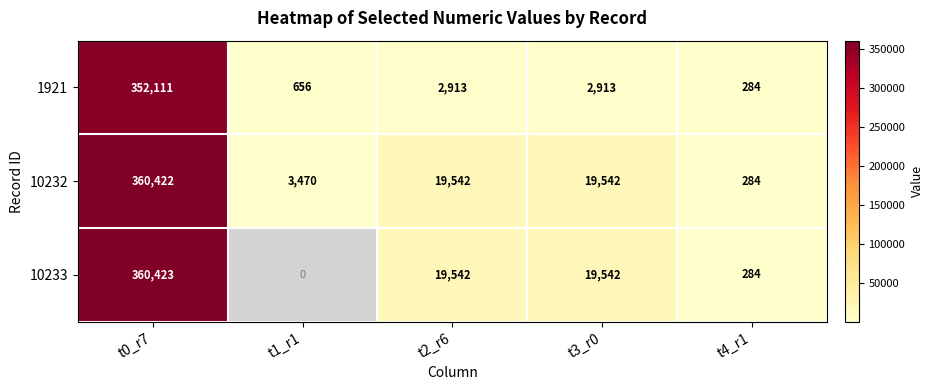

At which label does 10232 reach its peak?

t0_r7